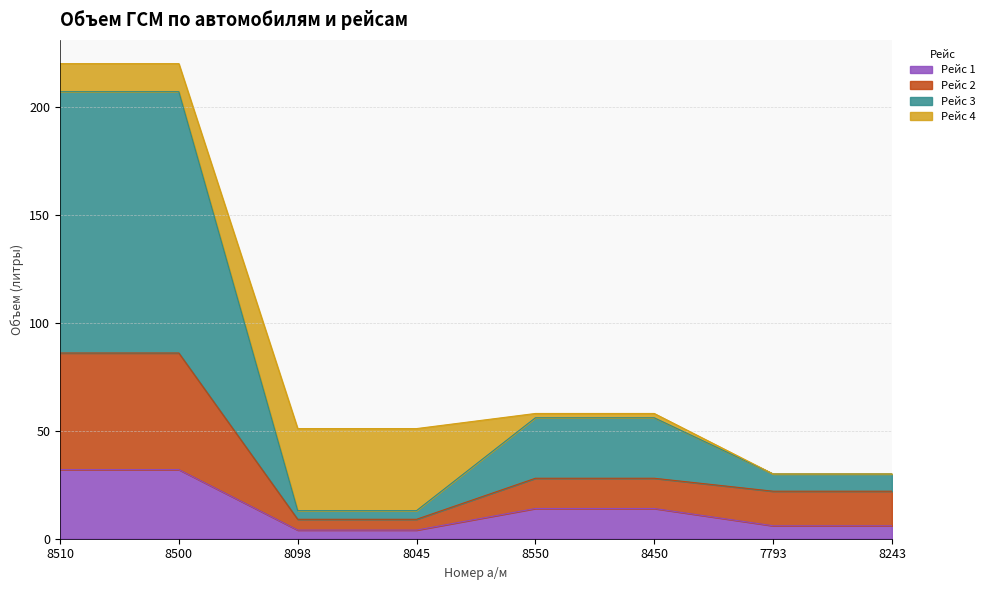

The Рейс 1 series shows 55 at 8510. True or false?

False